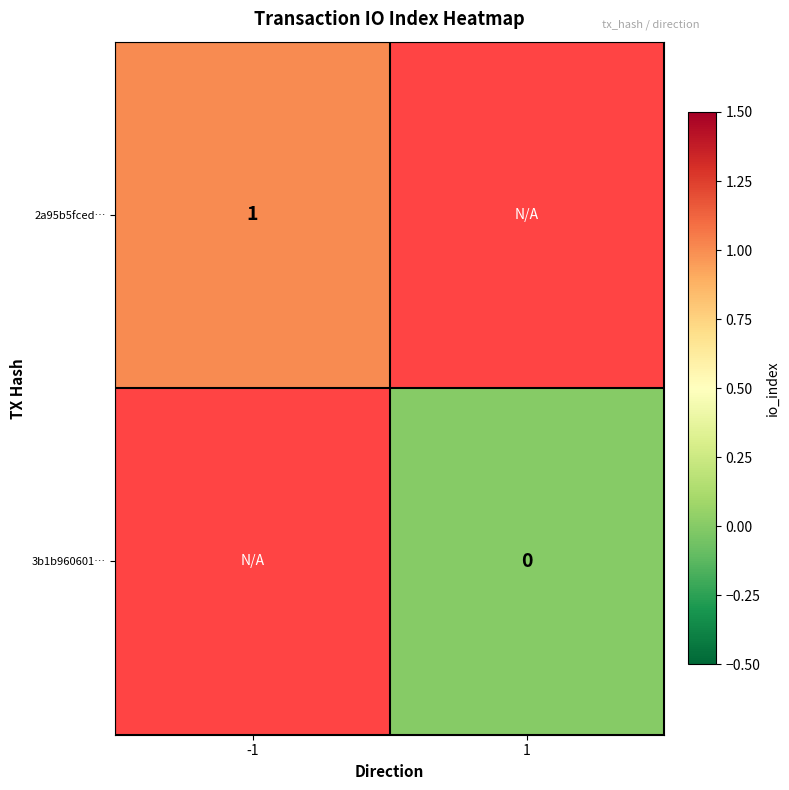

The value of 2a95b5fced… at -1 is 2. True or false?

False